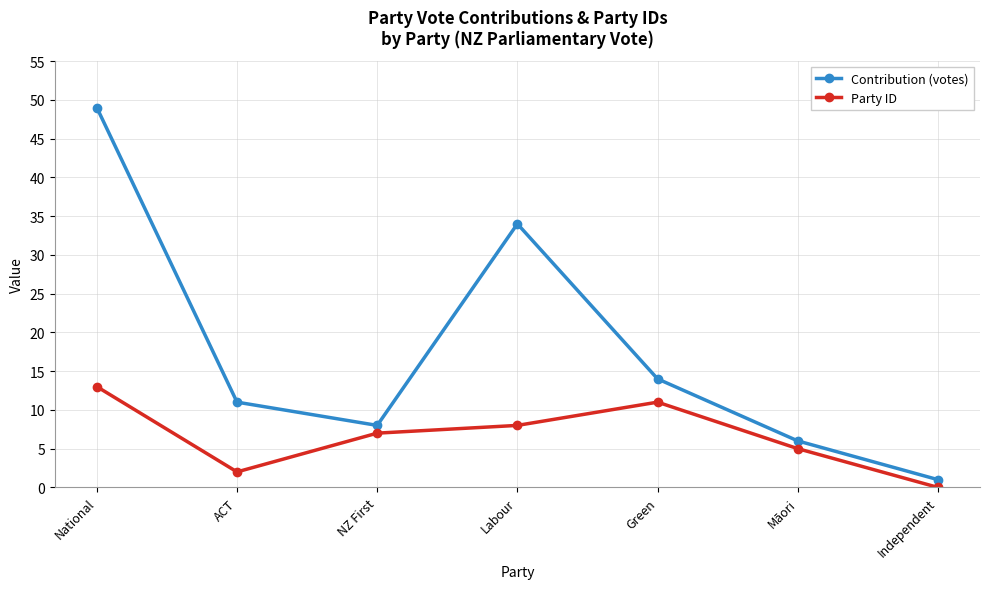

What position from the left is ACT?

2